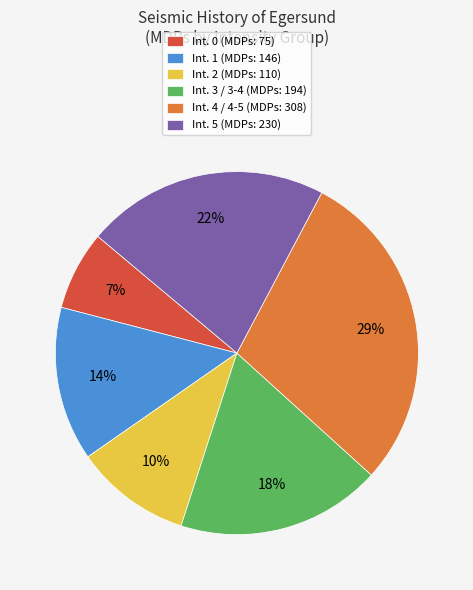

Is the sum of Int. 3 / 3-4 (MDPs: 194) and Int. 2 (MDPs: 110) greater than half?

No